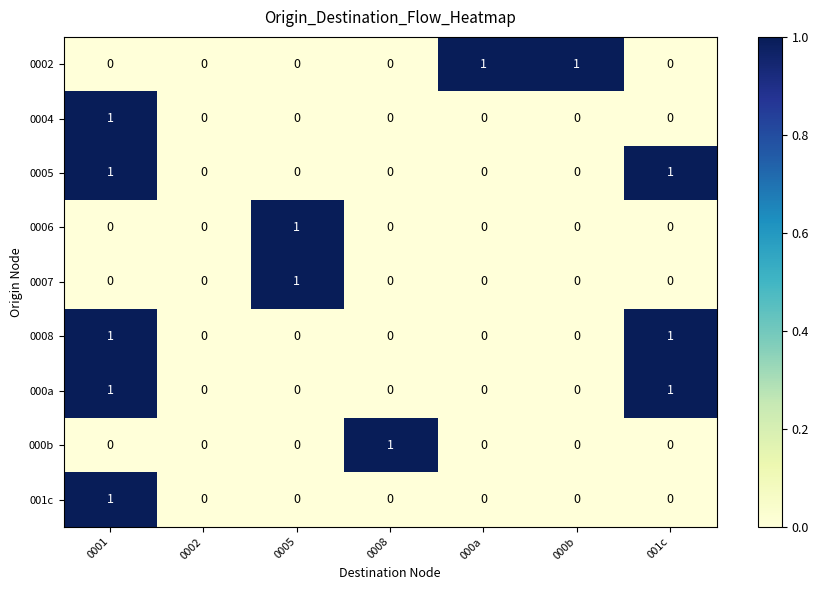

True or false: 0005 has a value of 0 at 0005.

True